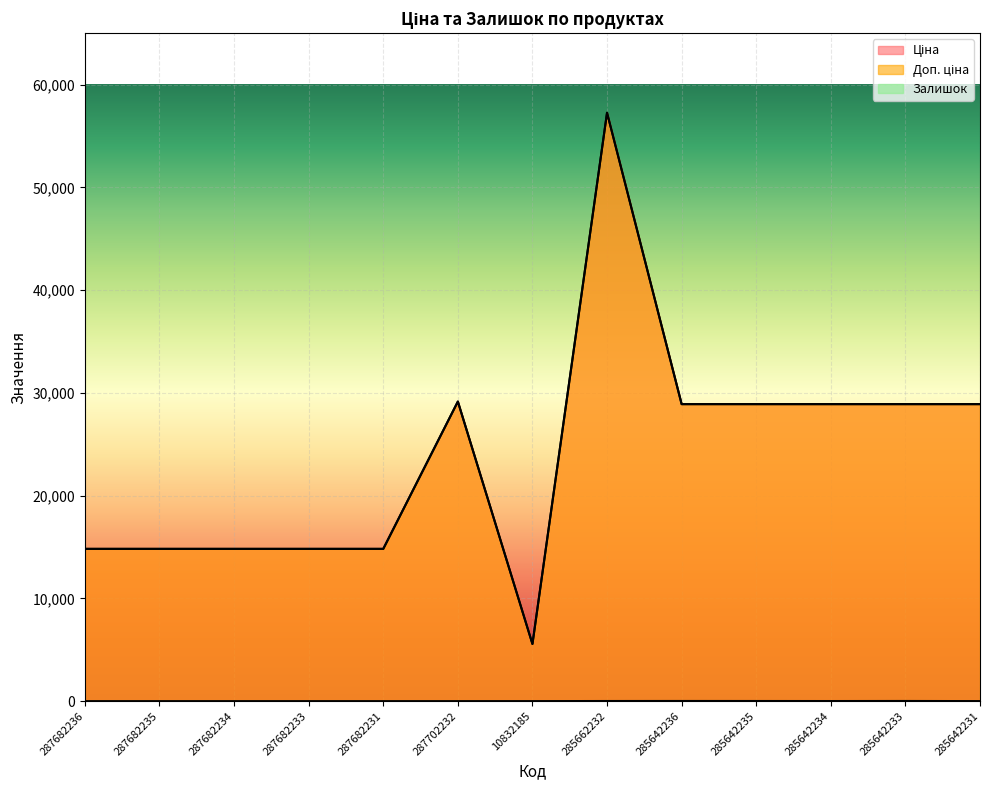

What is the difference between the maximum and minimum values in the Ціна series?

51697.7